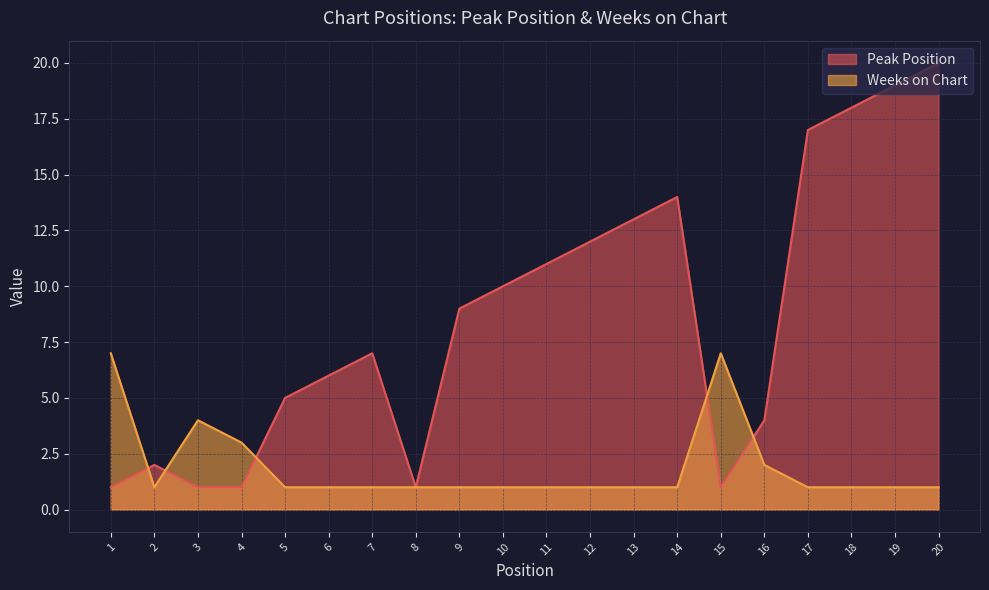

What is the value of the Weeks on Chart point at the 13th from the left?

1